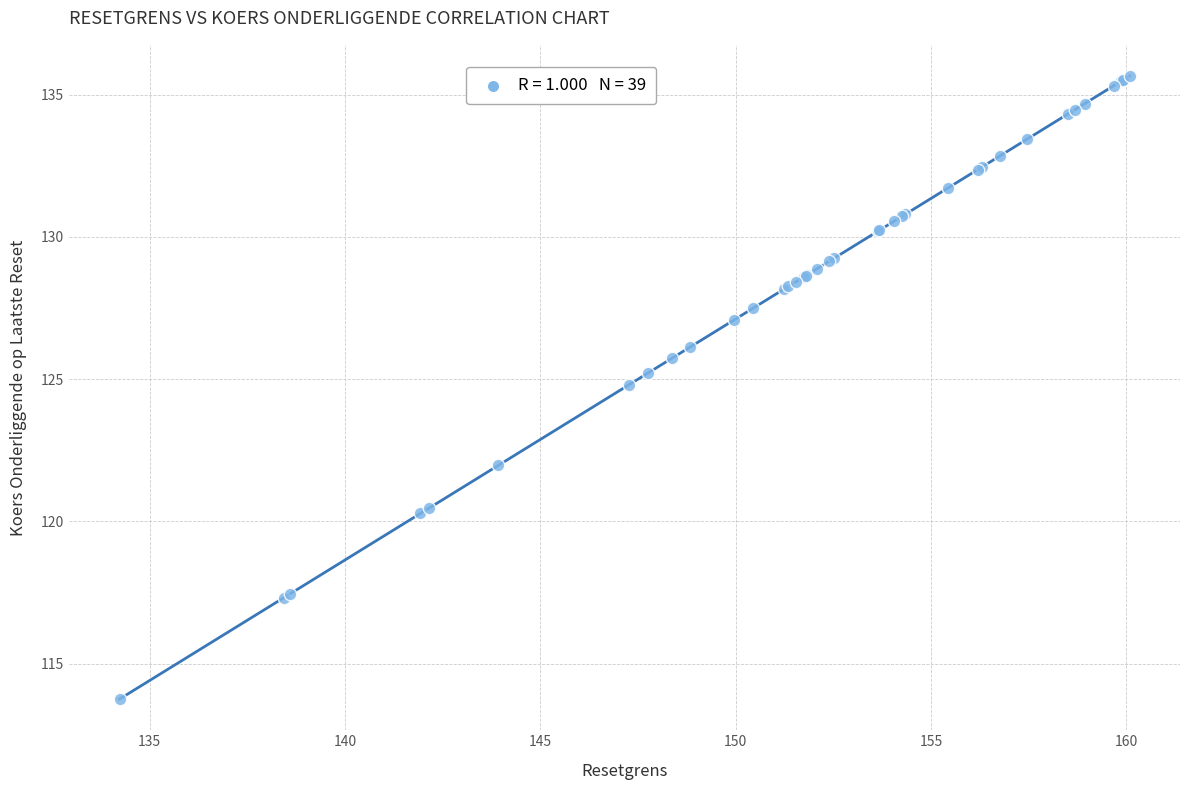

What Y value in the scatter plot is closest to 124?

124.8